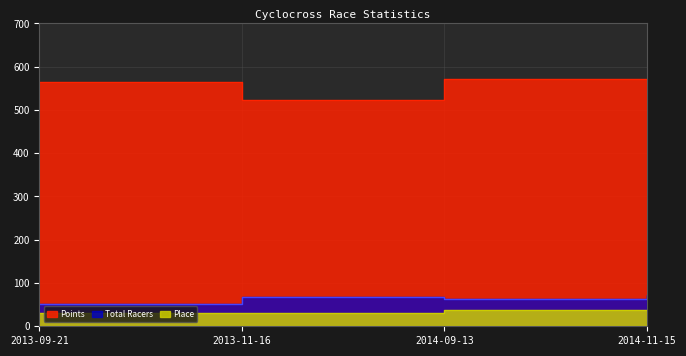

Which series changed the most between 2013-09-21 and 2013-11-16?

Points